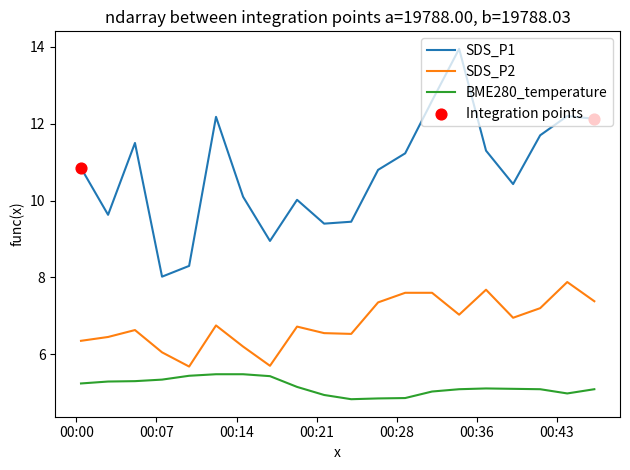

Which series has the widest spread of values?

SDS_P1